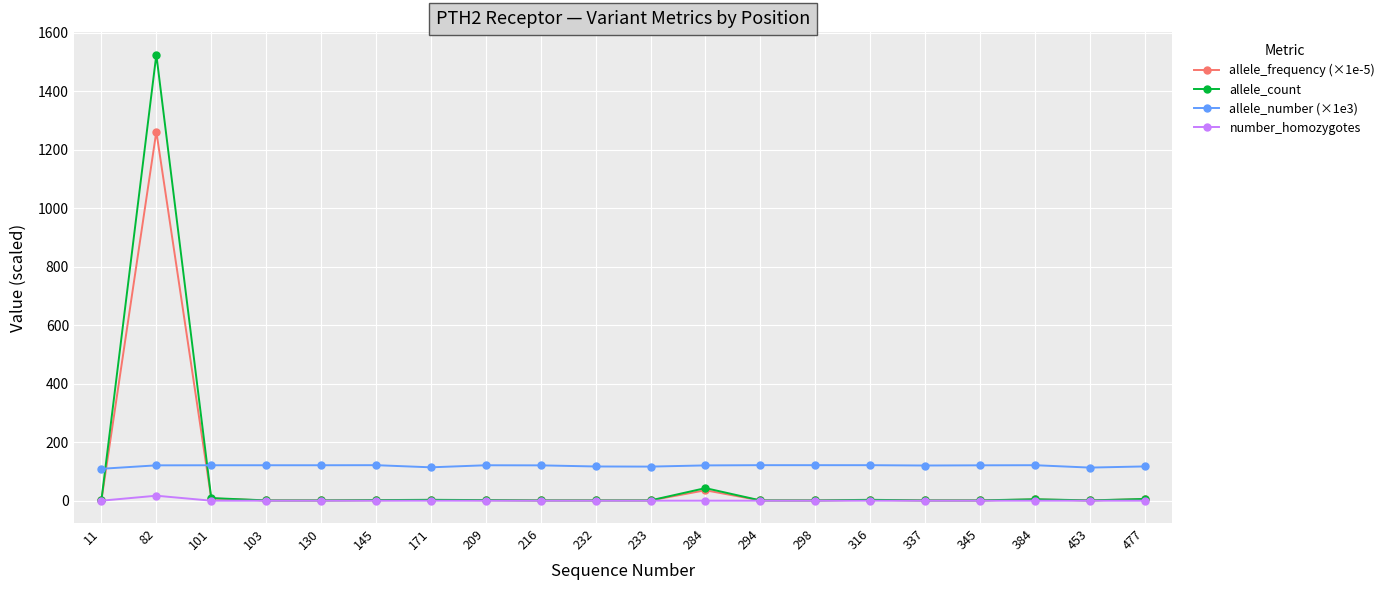

How many series are shown in this chart?

4